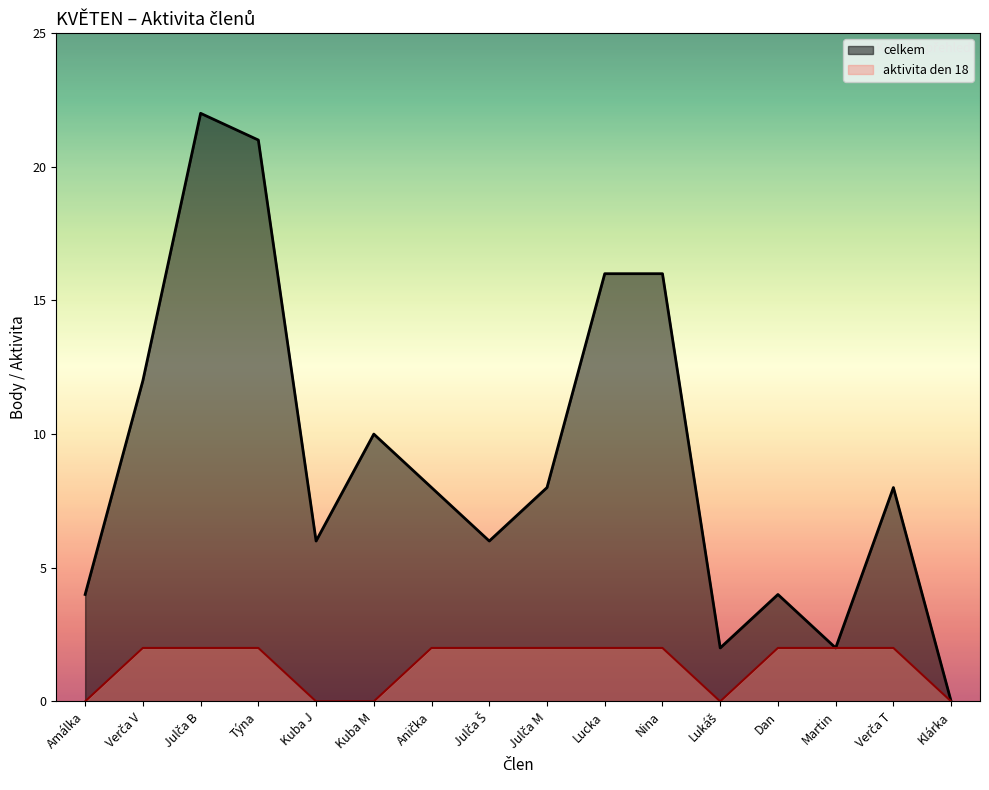

Is it true that celkem equals 4 at Dan?

True